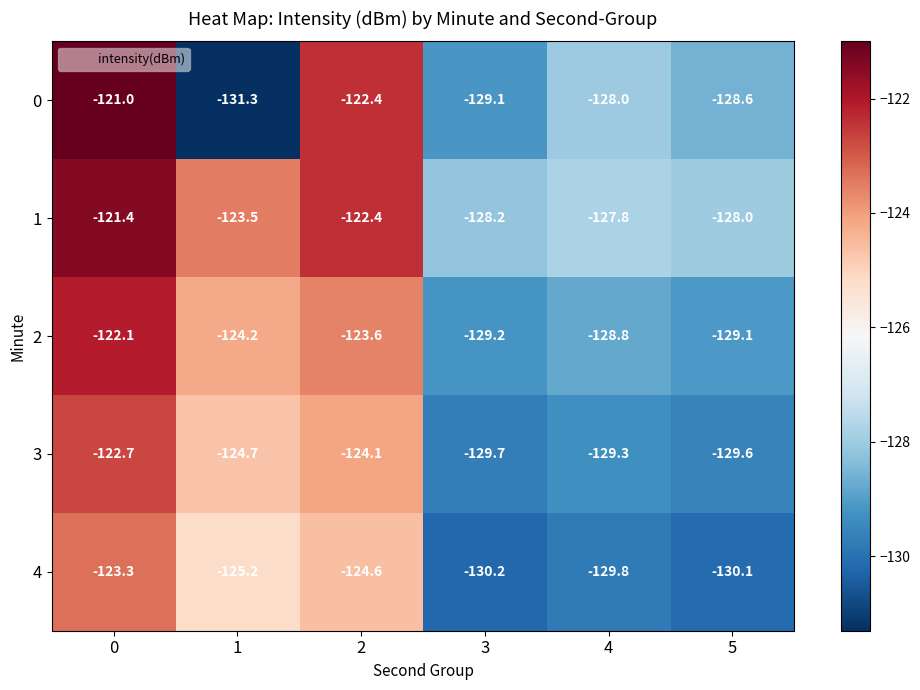

What is the smallest value displayed?

-131.3